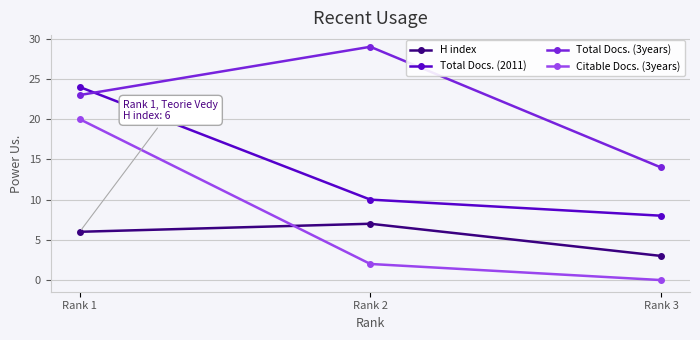

Reading right to left, extract all data points from this chart.

H index: 3	7	6
Total Docs. (2011): 8	10	24
Total Docs. (3years): 14	29	23
Citable Docs. (3years): 0	2	20